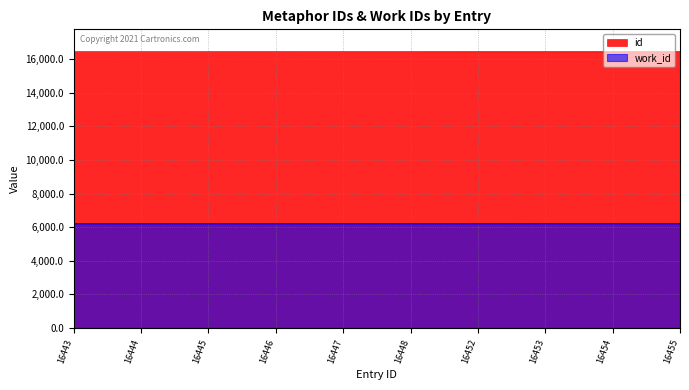

List the series in order of their peak value, lowest first.

work_id, id